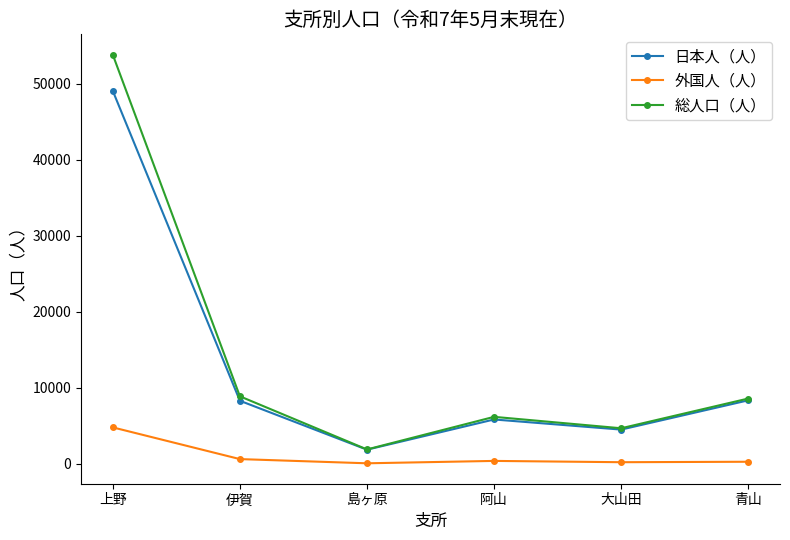

Which series changed the most between 上野 and 伊賀?

総人口（人）